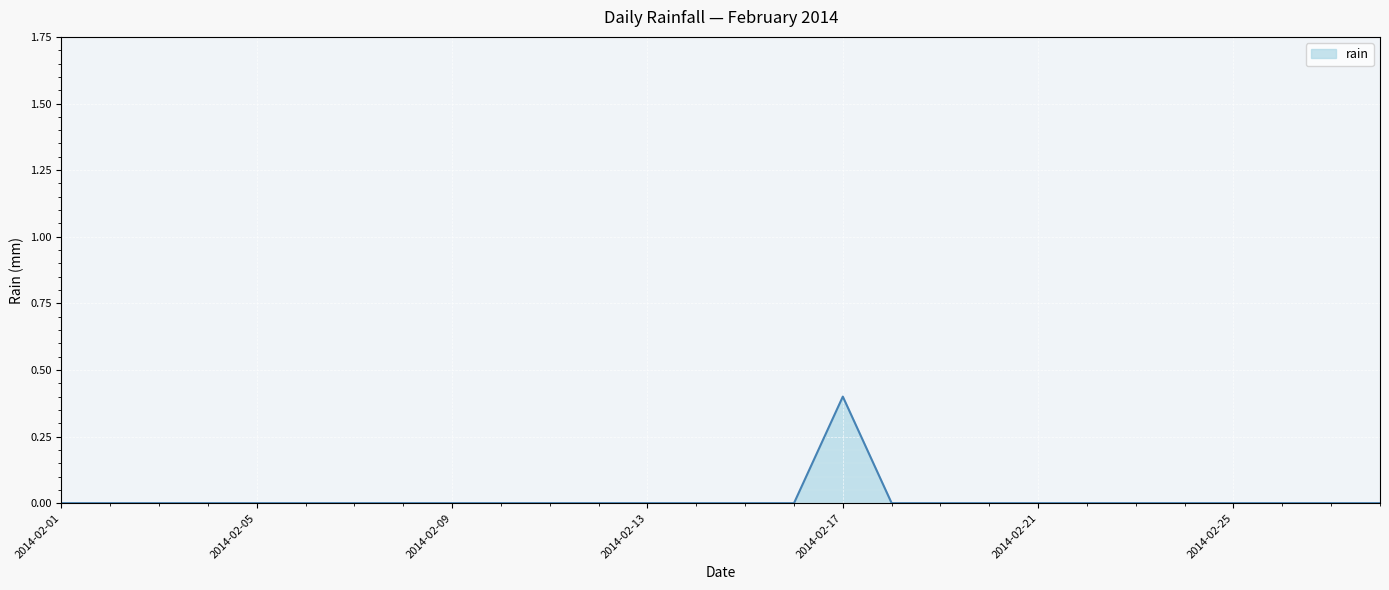

Does the chart have visible grid lines?

Yes